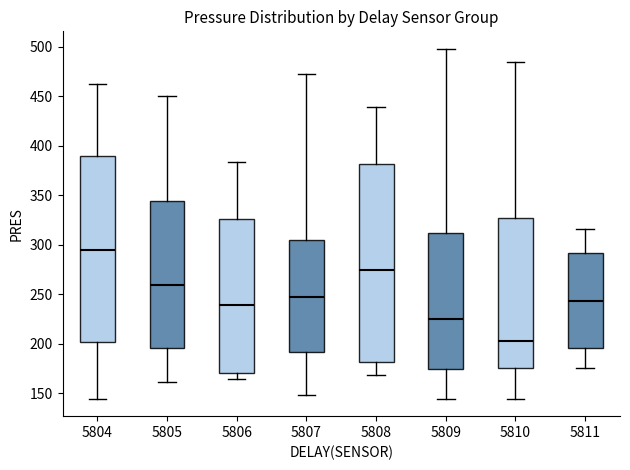

Which box has the lowest median line?

5810